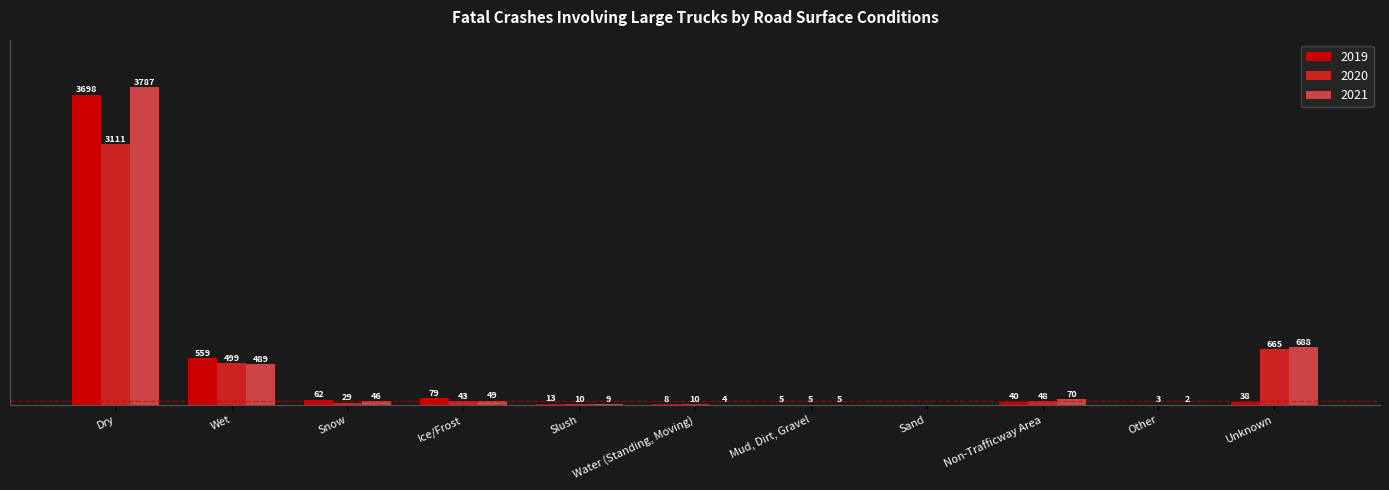

Which category has the highest value across all series?

Dry